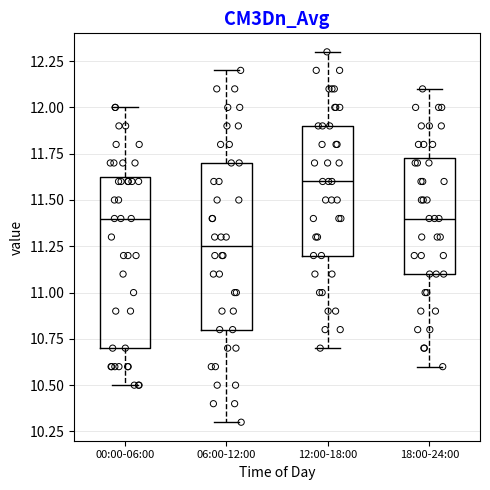

Reading left to right, transcribe this box plot: for each box, give where its median line is, the range the box spans, and where its two whiskers end, as read against the y-axis. The values are not printed on the chart, so give them approximately, as read against the axis.

00:00-06:00: median 11.40, box 10.70 to 11.65, whiskers 10.50 to 12.00
06:00-12:00: median 11.25, box 10.80 to 11.70, whiskers 10.30 to 12.20
12:00-18:00: median 11.60, box 11.20 to 11.90, whiskers 10.70 to 12.30
18:00-24:00: median 11.40, box 11.10 to 11.75, whiskers 10.60 to 12.10